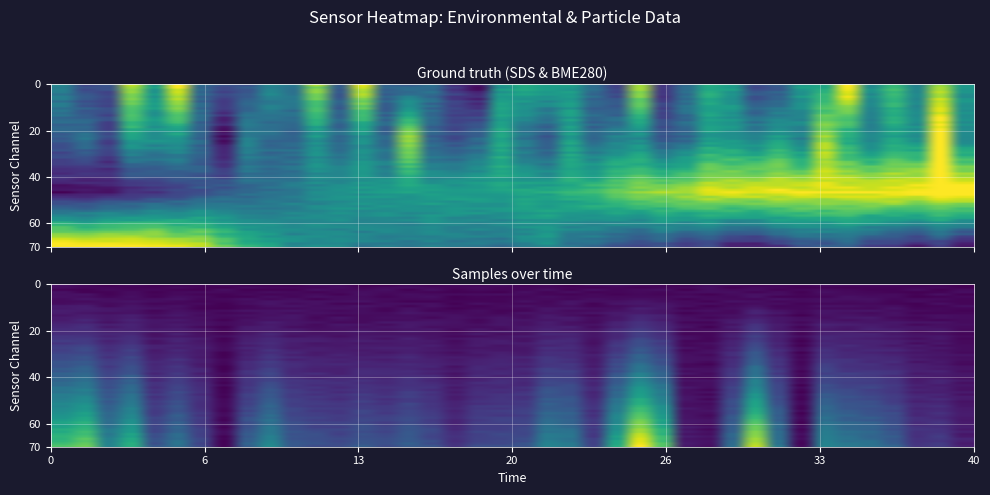

What is the difference between the second highest and minimum values in the SDS_P1 series?

1.0